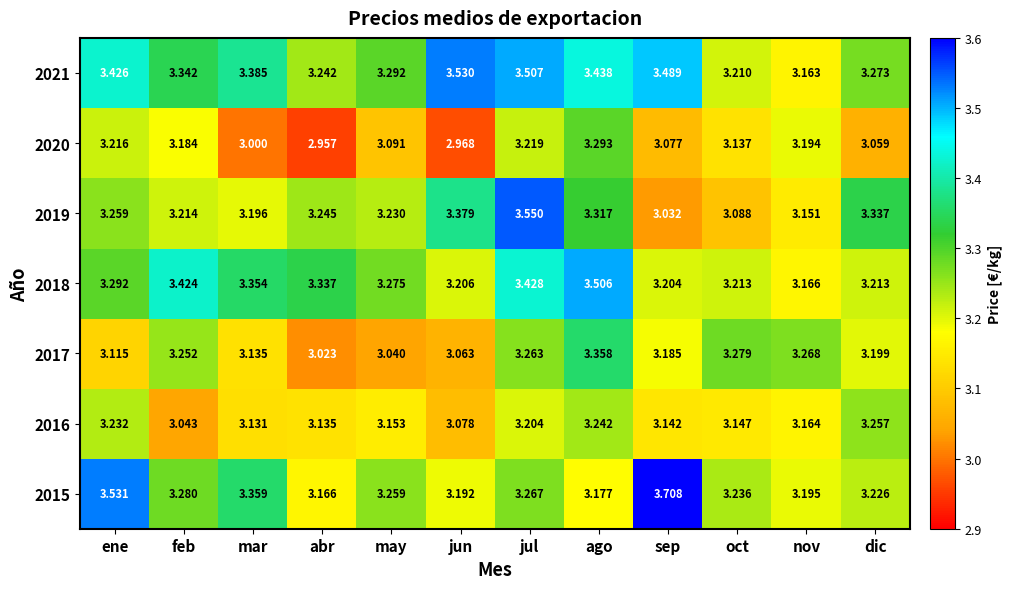

At which category is the sum across all series the highest?

jul